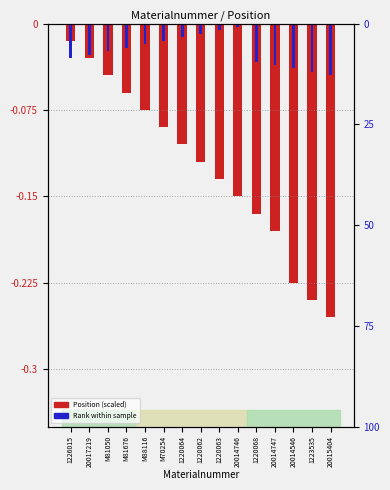

Which series has the largest range (max minus min)?

Position (scaled)